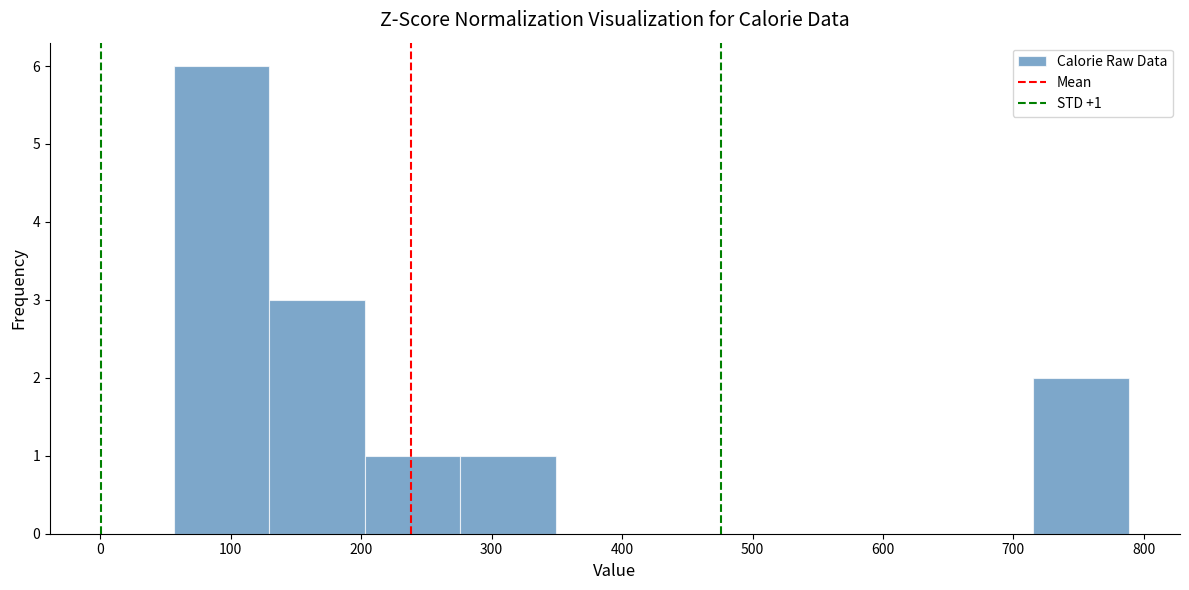

Which range on the x-axis has the tallest bar?

60 to 130